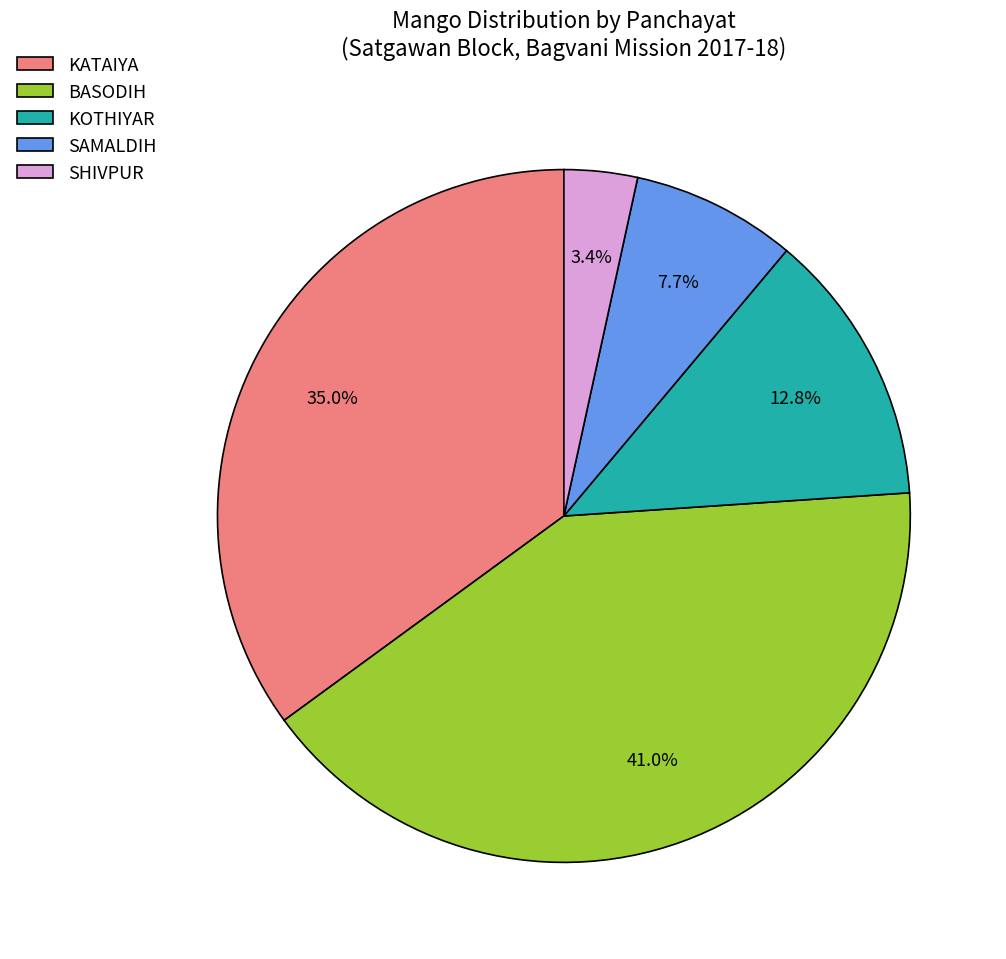

To the nearest percent, what is the difference between the BASODIH and SAMALDIH slice percentages?

33%